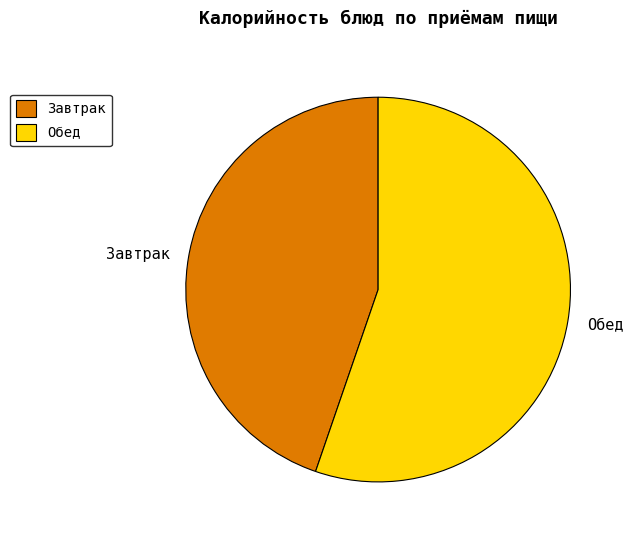

Do Обед and Завтрак together represent more than half of the pie?

Yes